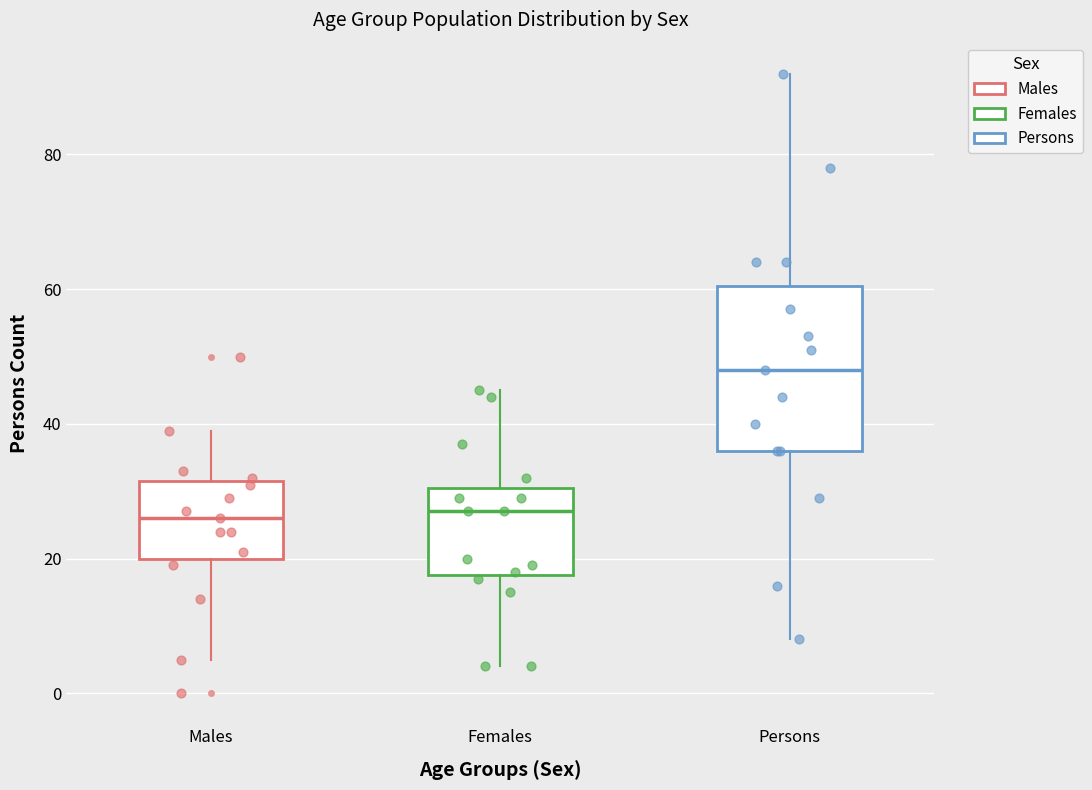

Reading left to right, transcribe this box plot: for each box, give where its median line is, the range the box spans, and where its two whiskers end, as read against the y-axis. The values are not printed on the chart, so give them approximately, as read against the axis.

Males: median 26, box 20 to 32, whiskers 6 to 40
Females: median 28, box 18 to 30, whiskers 4 to 46
Persons: median 48, box 36 to 60, whiskers 8 to 92